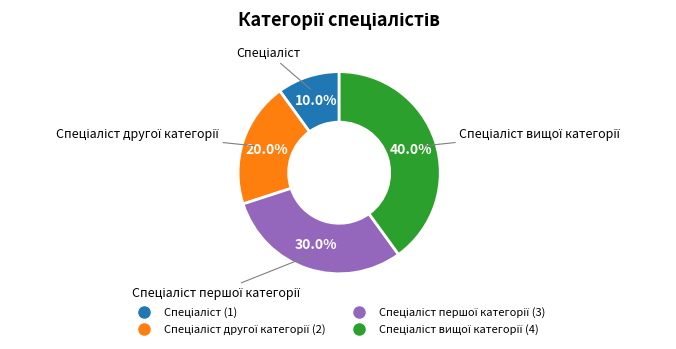

Is there any slice that represents more than half of the pie?

No